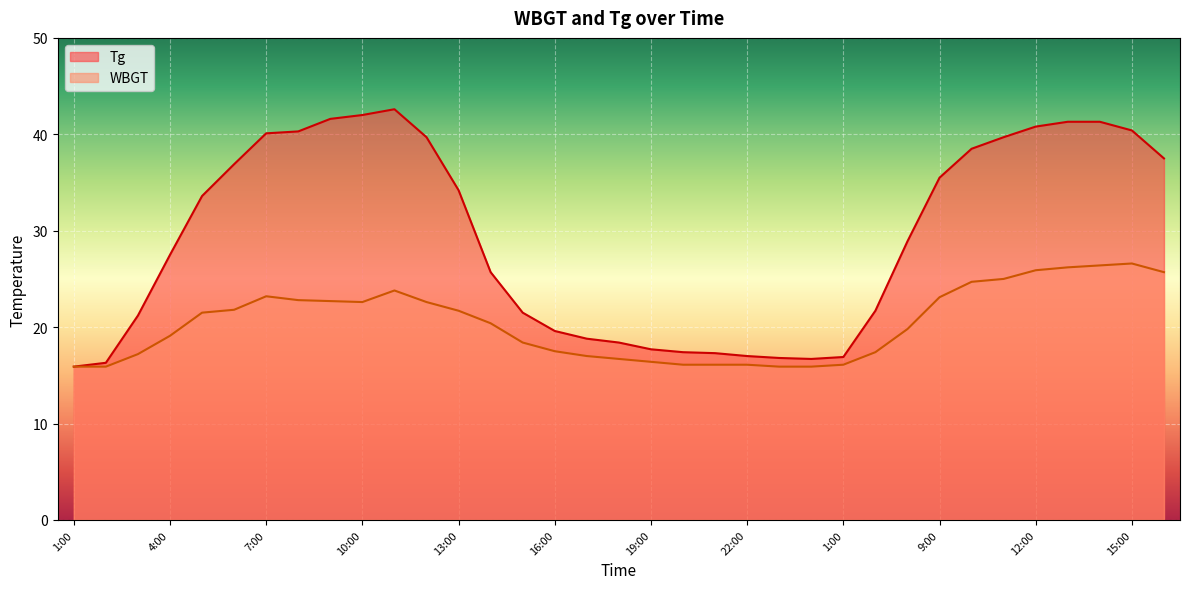

Is it true that WBGT equals 5.1 at 11:00?

False